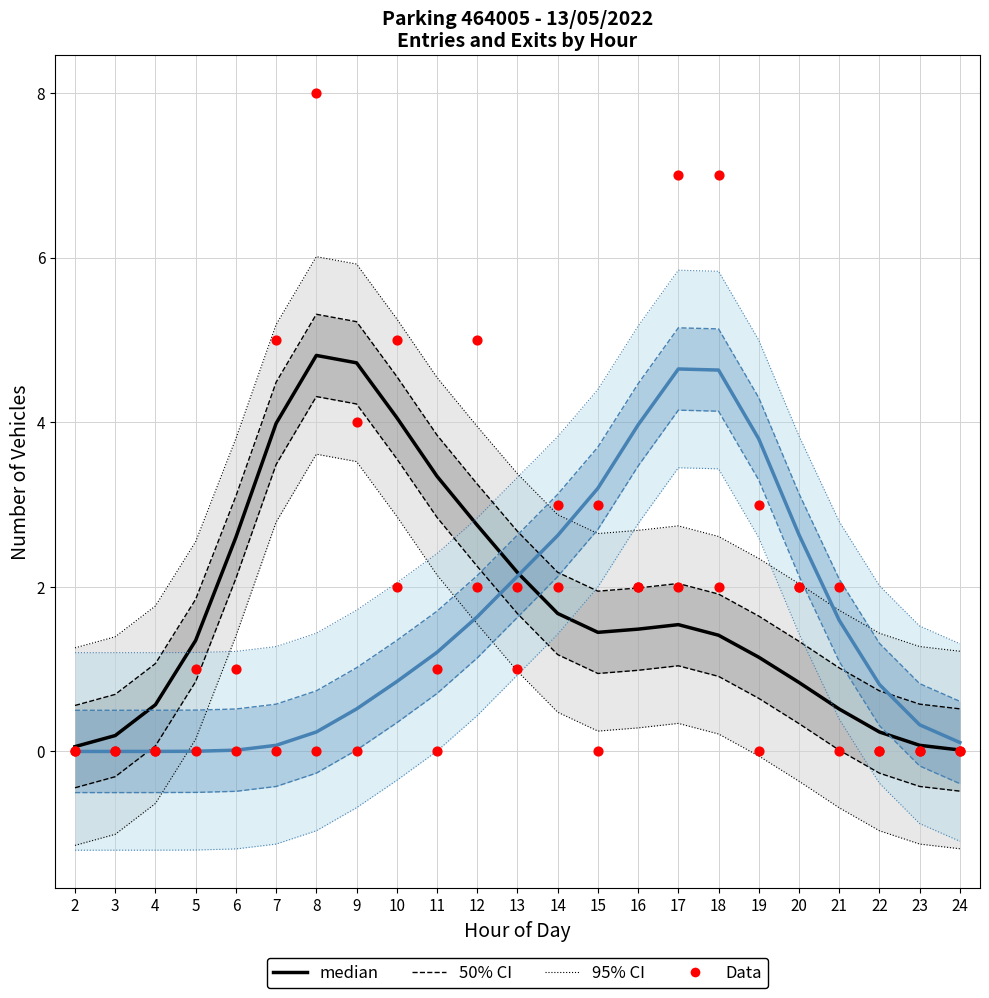

Which series contains the lowest Y value?

median (Exits)